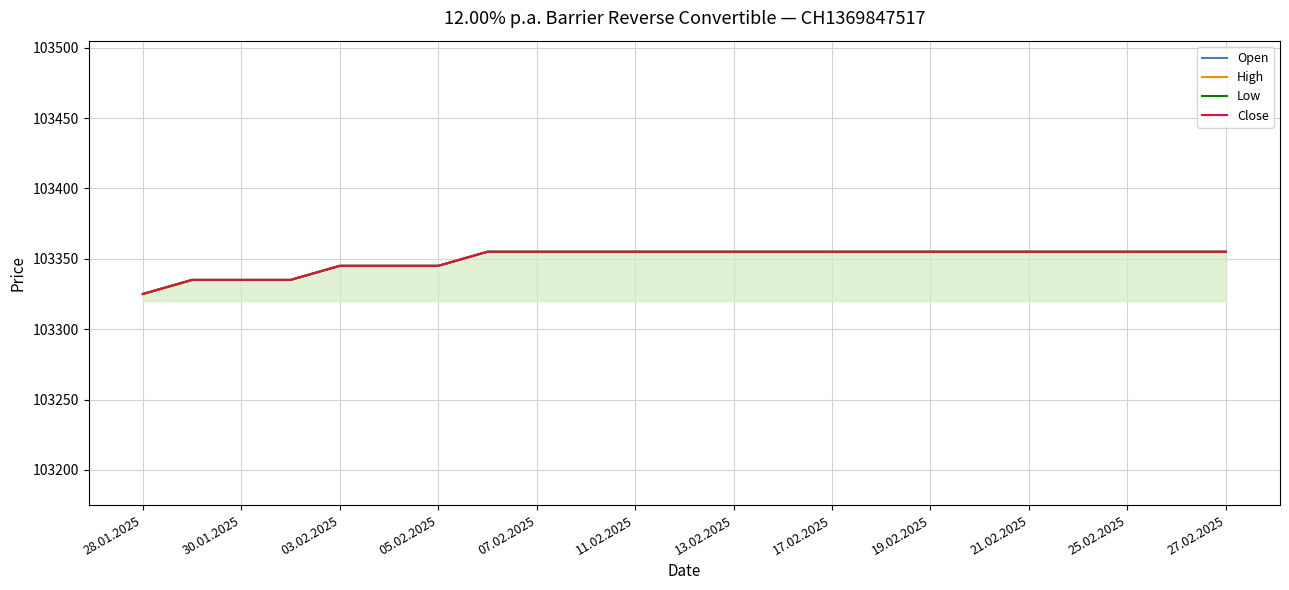

True or false: Low has more than 1 points higher than both neighbors.

False